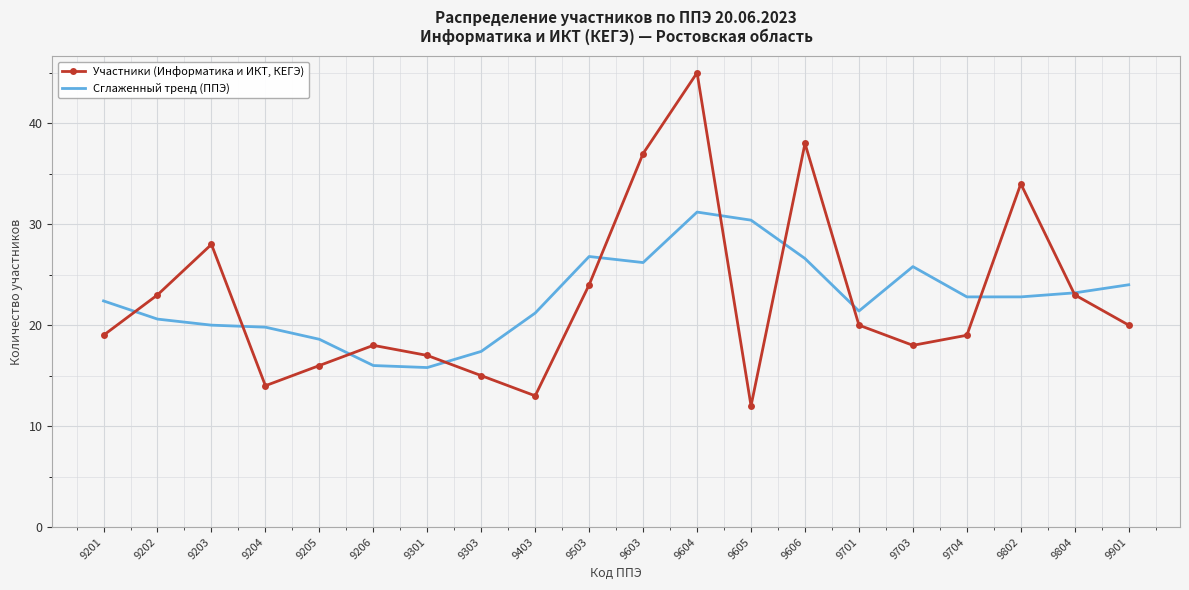

Between 9703 and 9804, which series saw the biggest shift?

Участники (Информатика и ИКТ, КЕГЭ)